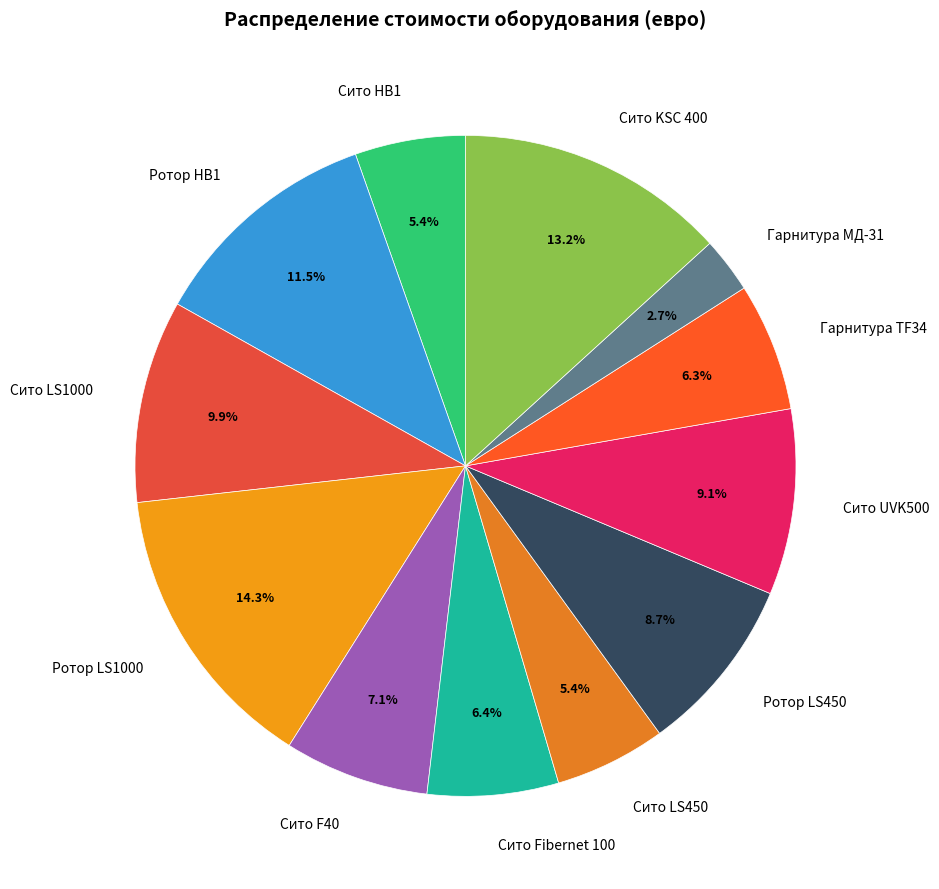

Count the number of slices in the pie.

12